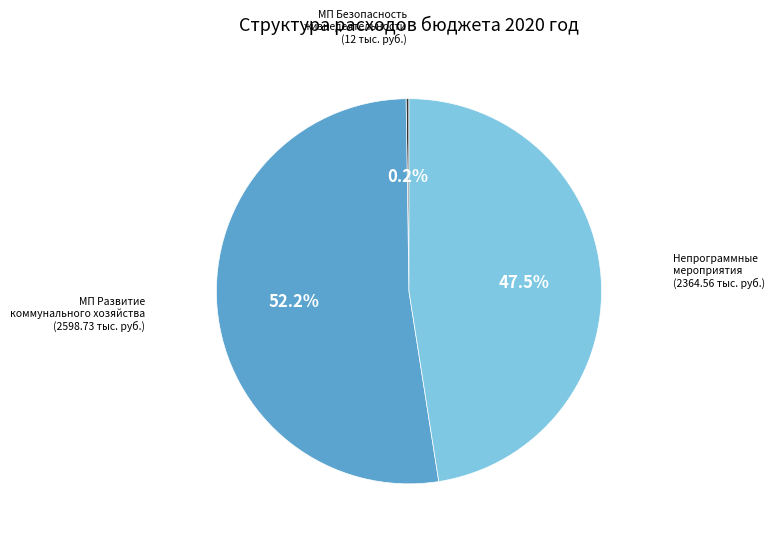

Is there a majority slice in this chart?

Yes